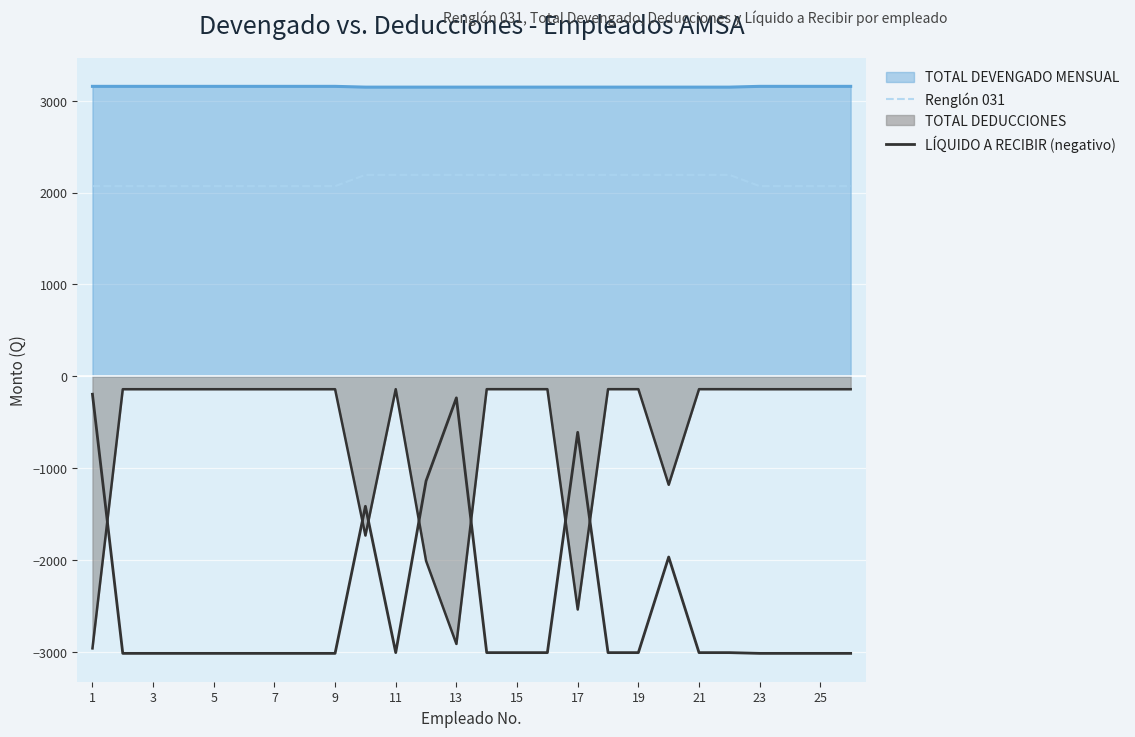

The value of LÍQUIDO A RECIBIR (negativo) at 1 is -50.6. True or false?

False